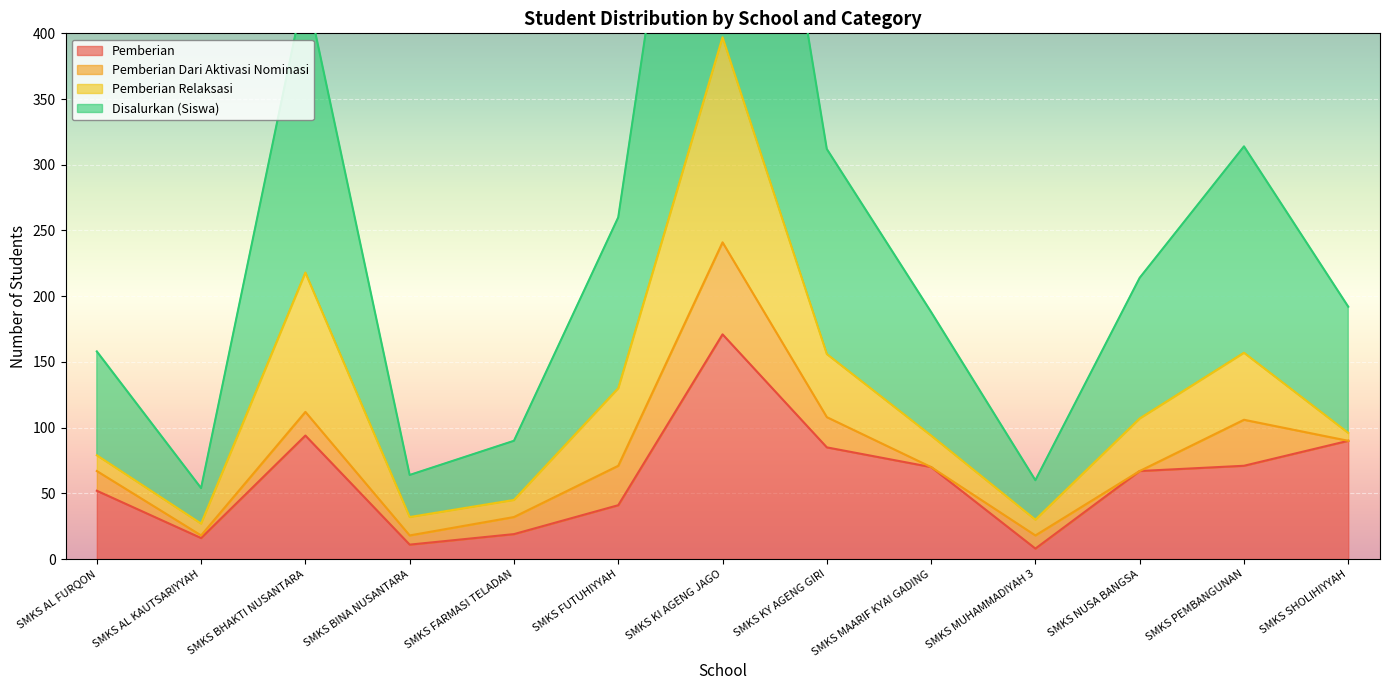

What is the minimum value for Pemberian?

8